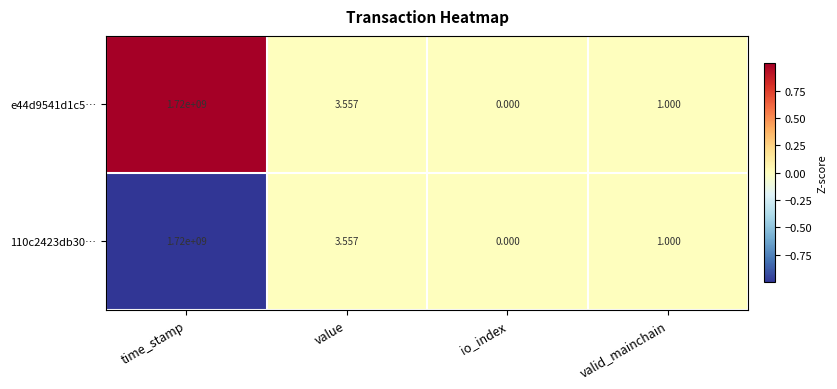

Which label corresponds to the smallest value in the chart?

io_index